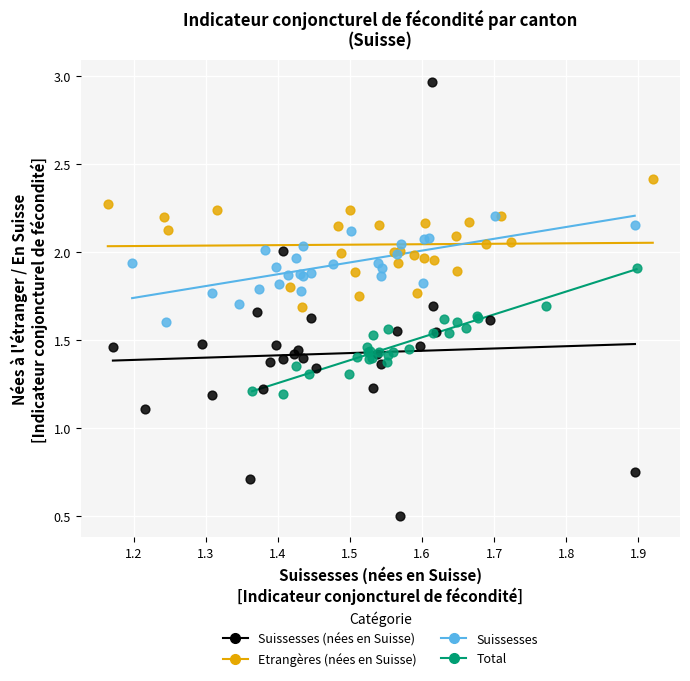

Which series reaches the maximum Y coordinate?

Suissesses (nées en Suisse)